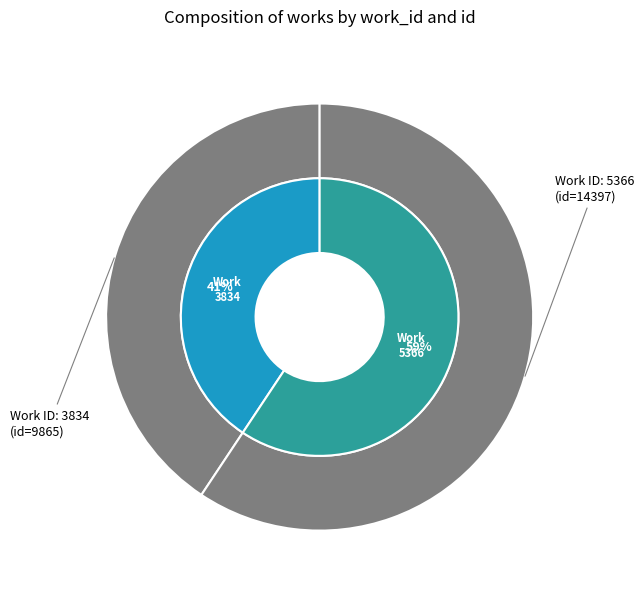

The 5366 slice represents 69% of the pie. True or false?

False